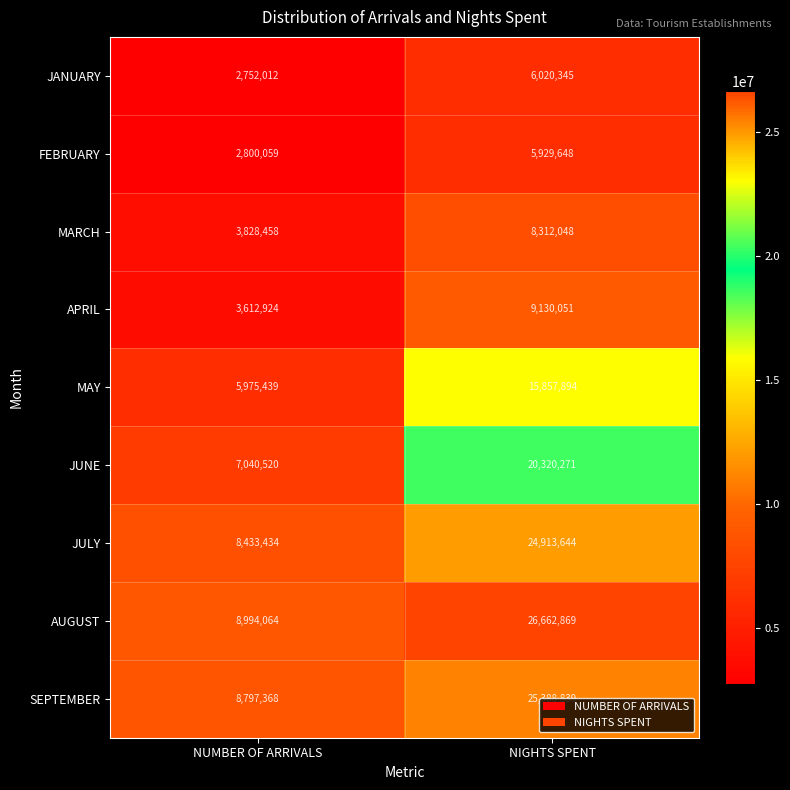

What is the lowest value of the JANUARY series?

2752012